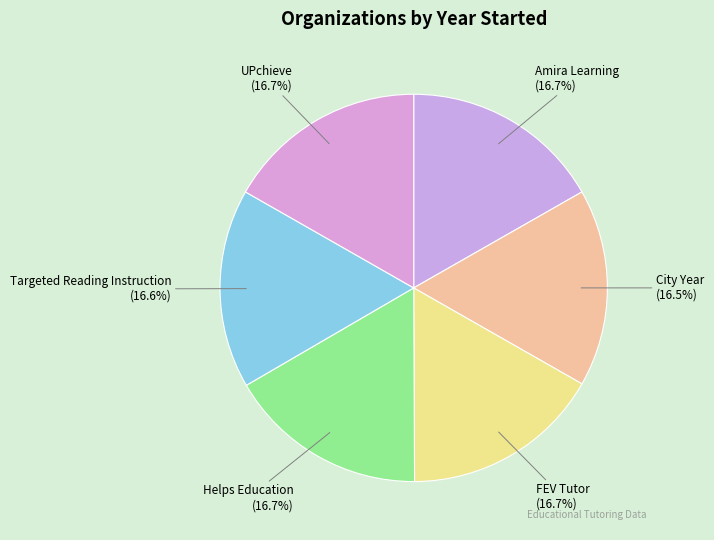

Is it true that FEV Tutor is 17% of the pie?

True